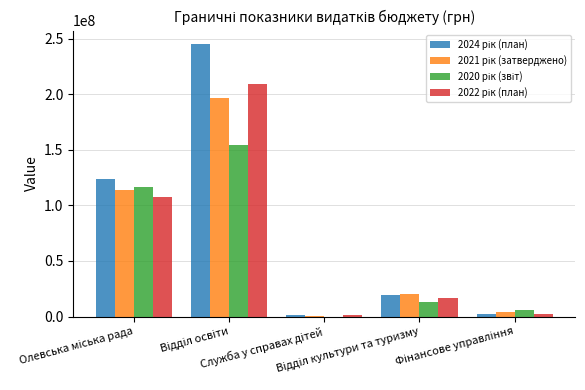

What is the maximum value shown in the chart?

244936374